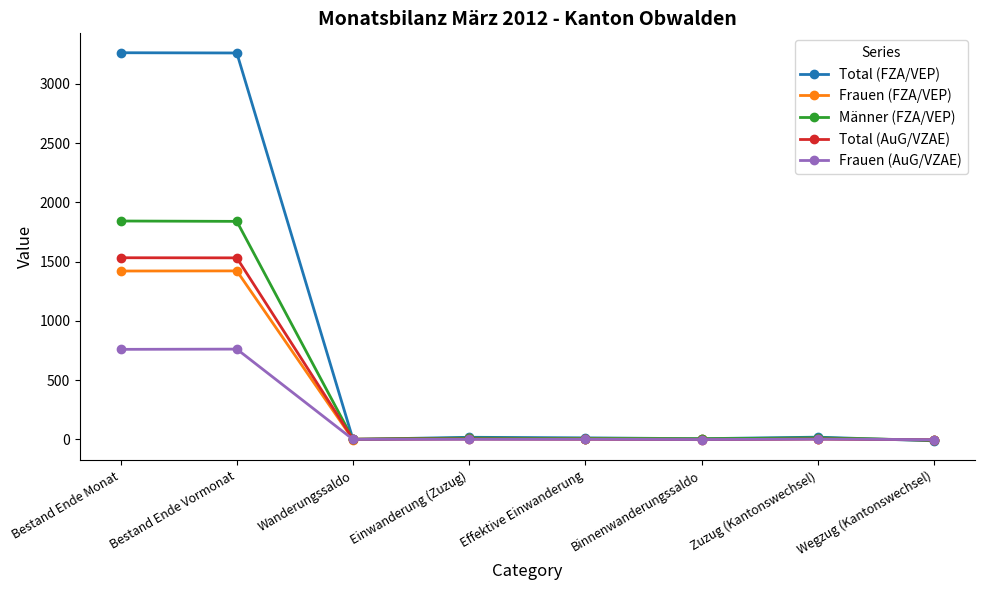

Is this an area chart (filled region under the line)?

No